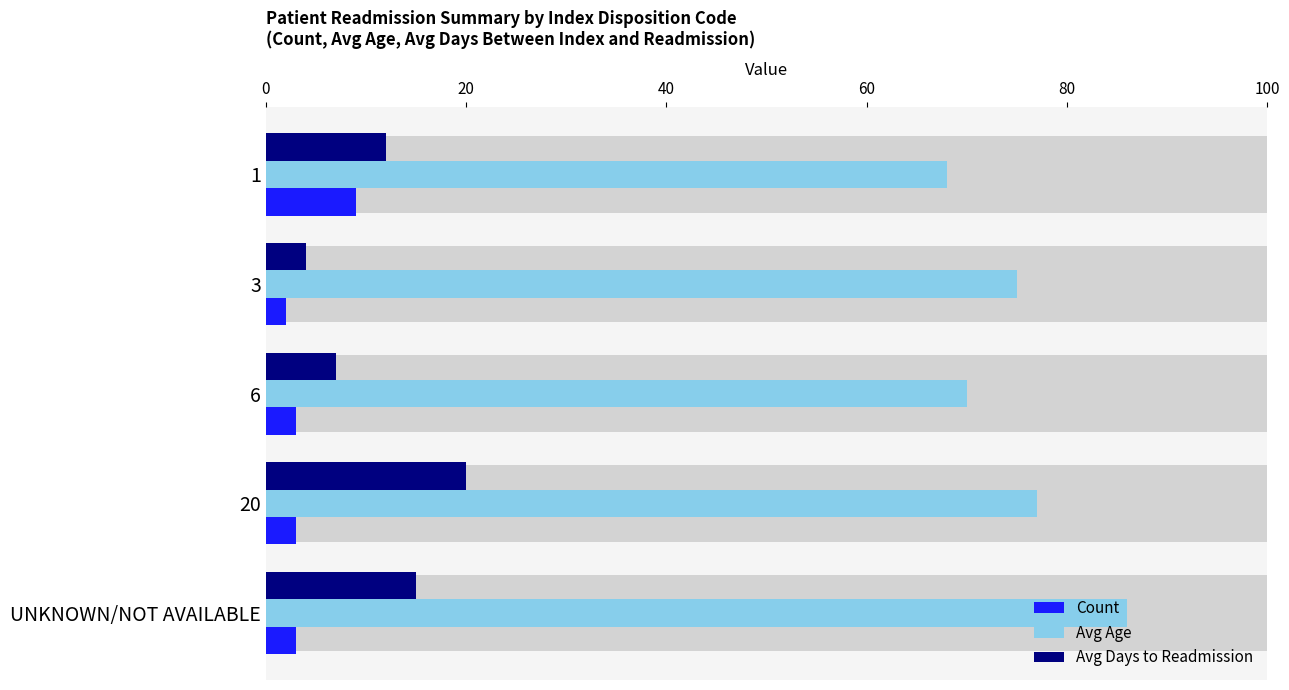

Are the bars horizontal?

Yes